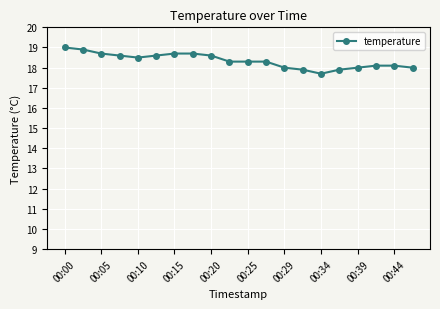

What is the difference between the maximum and second lowest values?

1.1